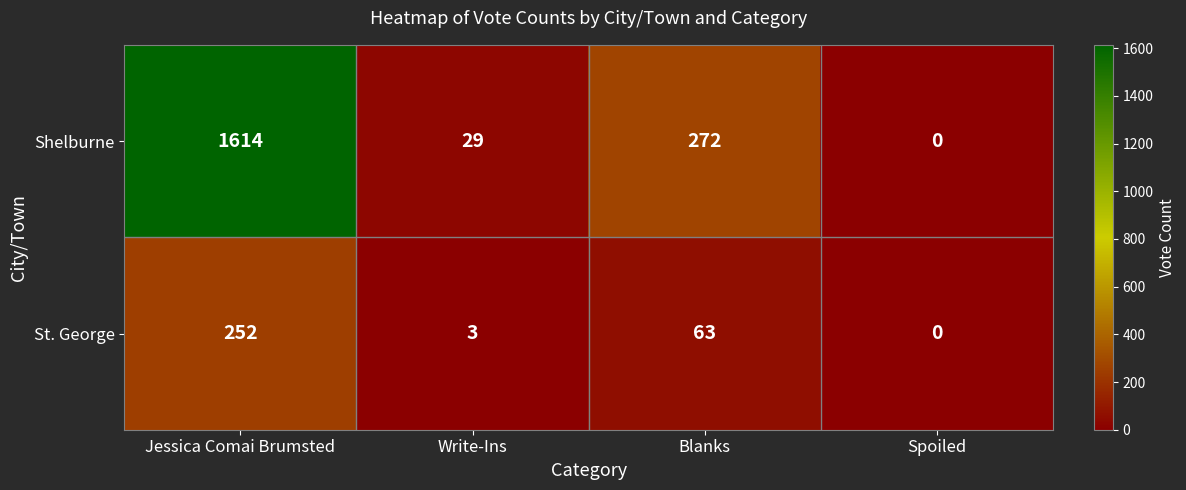

At Write-Ins, list the series in order from largest to smallest.

Shelburne, St. George